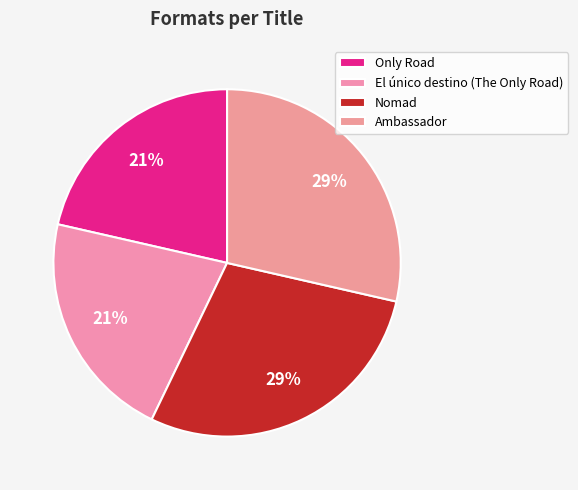

Does Ambassador account for over 50% of the chart?

No